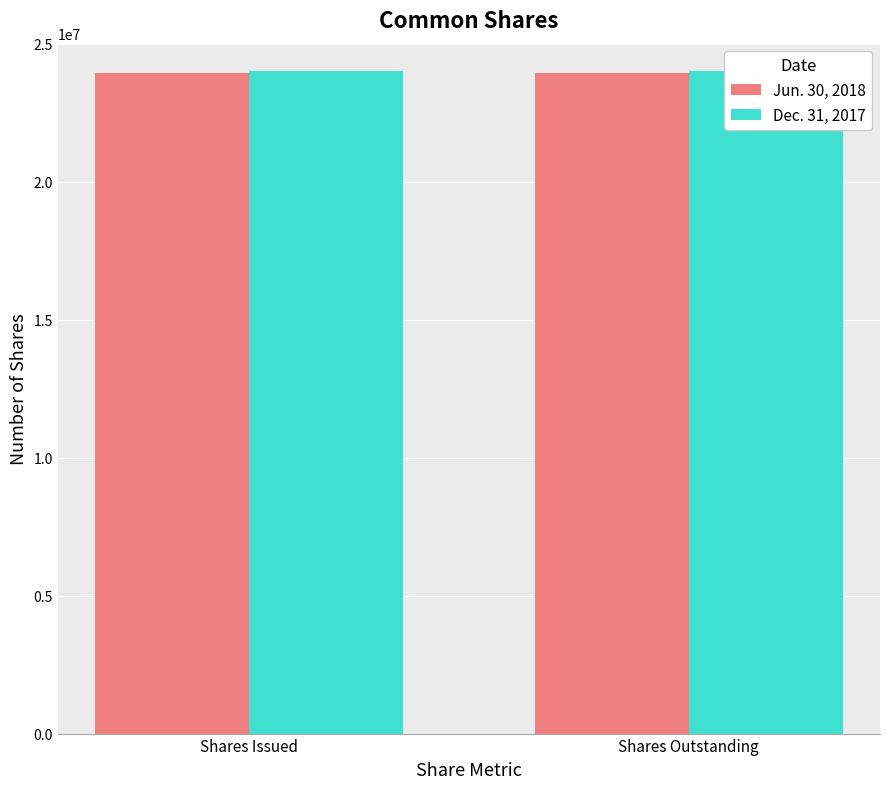

Reading left to right, extract all data points from this chart.

Jun. 30, 2018: Shares Issued=23936008	Shares Outstanding=23936008
Dec. 31, 2017: Shares Issued=23997385	Shares Outstanding=23997385